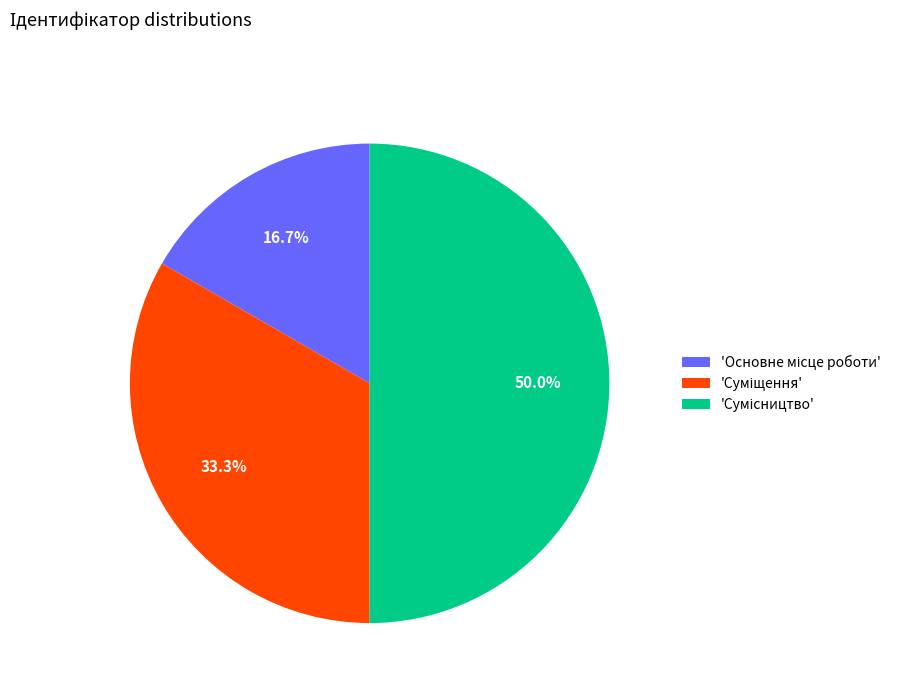

What is the largest slice in the pie chart?

Сумісництво